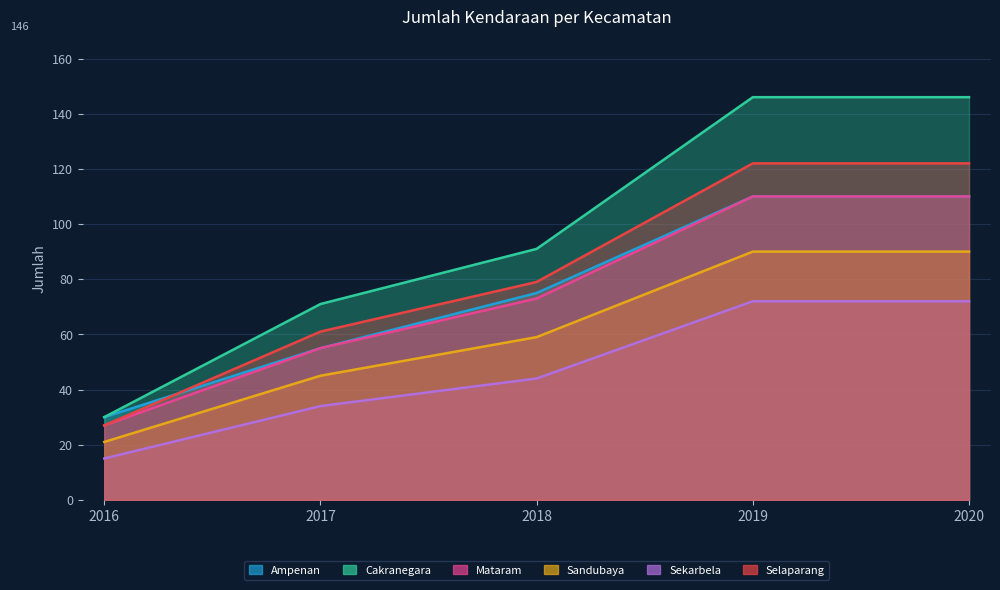

What is the average value of the Mataram series?

75